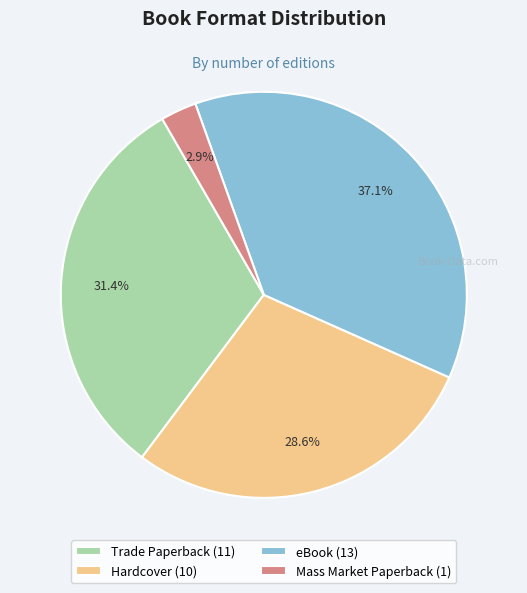

How many segments does this pie chart have?

4